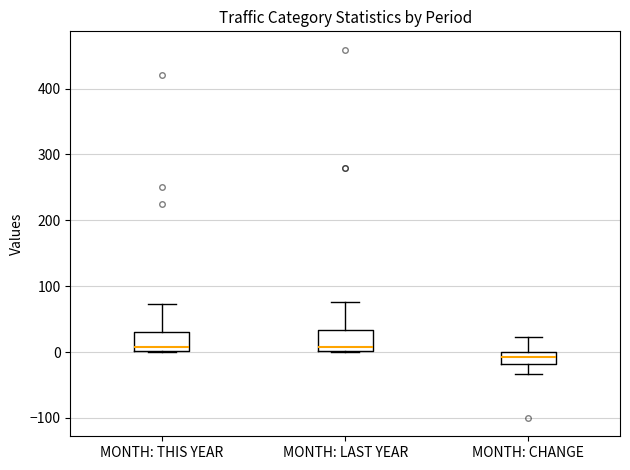

Reading left to right, read every box against the y-axis: the position of its median line, the range the box covers, and the ends of its whiskers. The values are not printed on the chart, so give them approximately, as read against the axis.

MONTH: THIS YEAR: median 10, box 0 to 30, whiskers 0 to 70
MONTH: LAST YEAR: median 10, box 0 to 30, whiskers 0 to 80
MONTH: CHANGE: median -10, box -20 to 0, whiskers -30 to 20